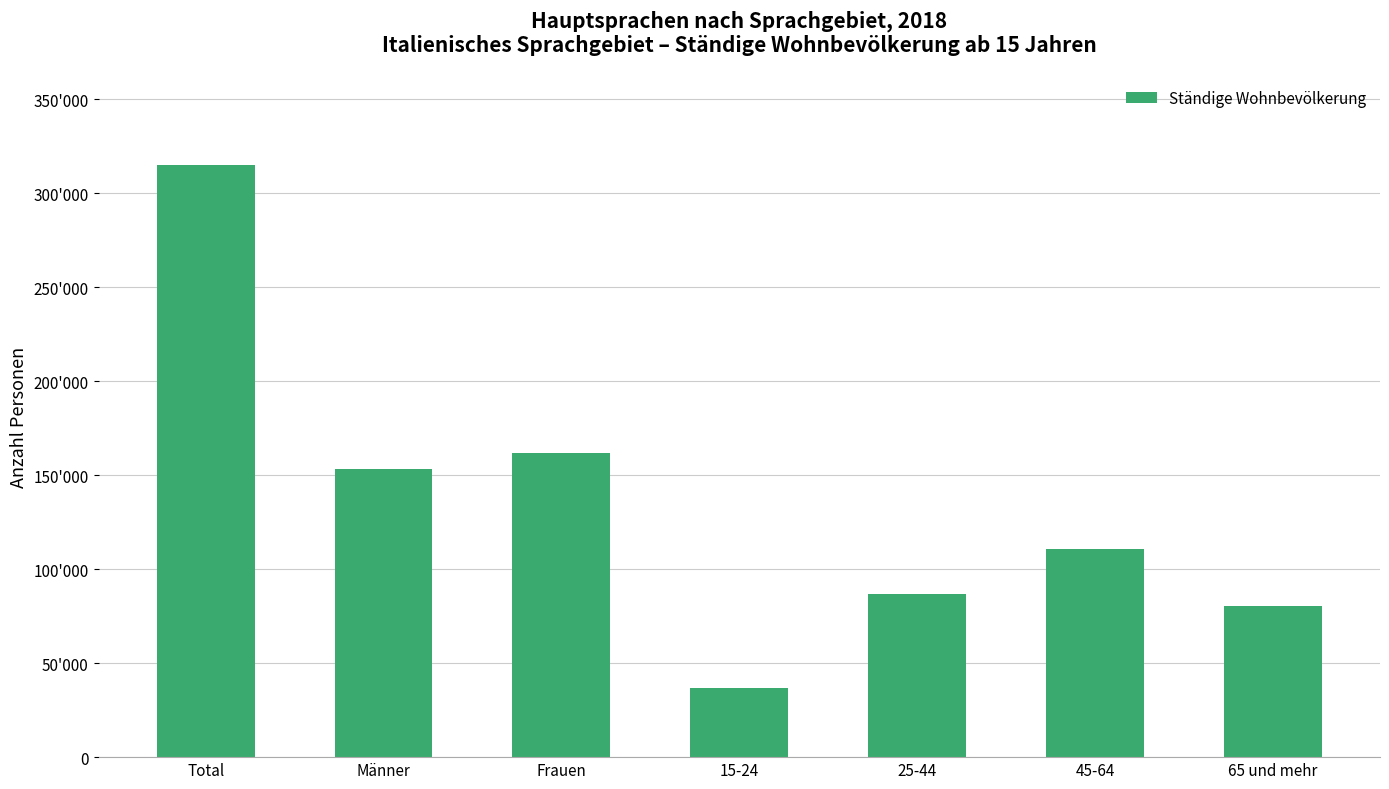

What is the sum of all values?

945533.1